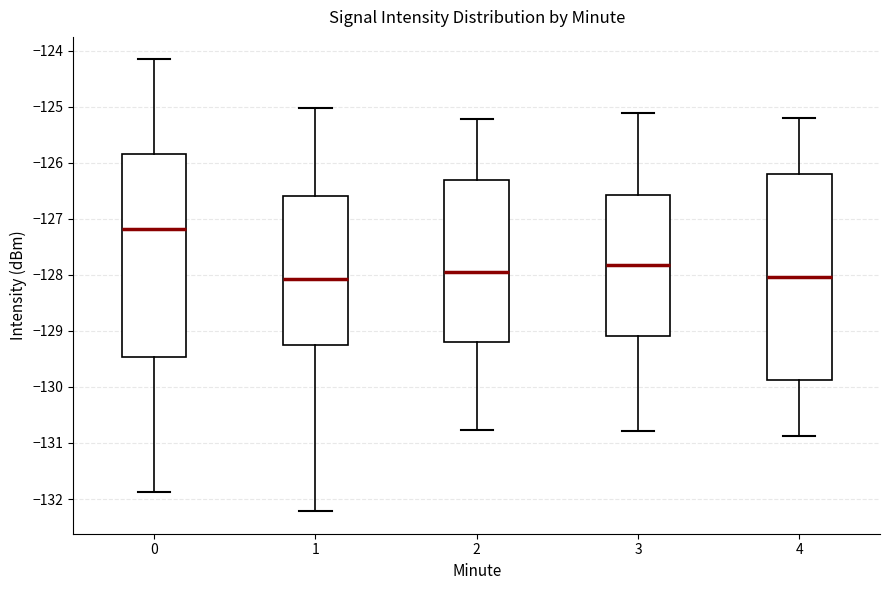

Where is the lower edge of the box at x = 4 on the y-axis? The values are not printed on the chart, so give them approximately, as read against the axis.

-129.9